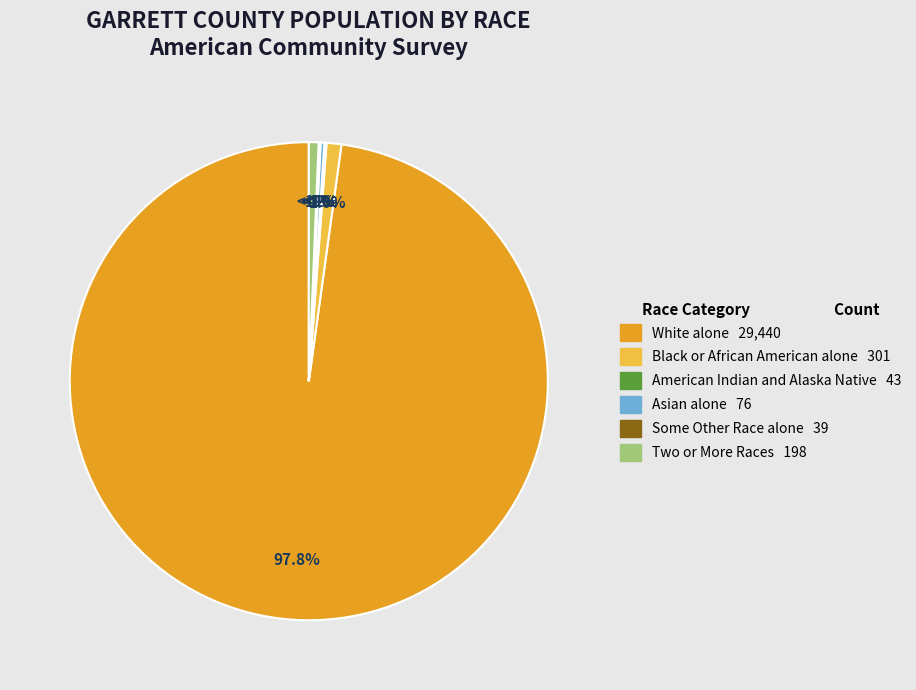

To the nearest percent, what is the difference between the largest and smallest slice percentages?

98%